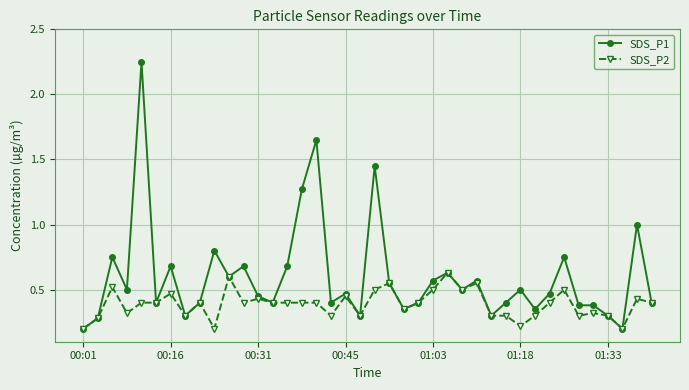

How many SDS_P2 values are between 0 and 1?

40